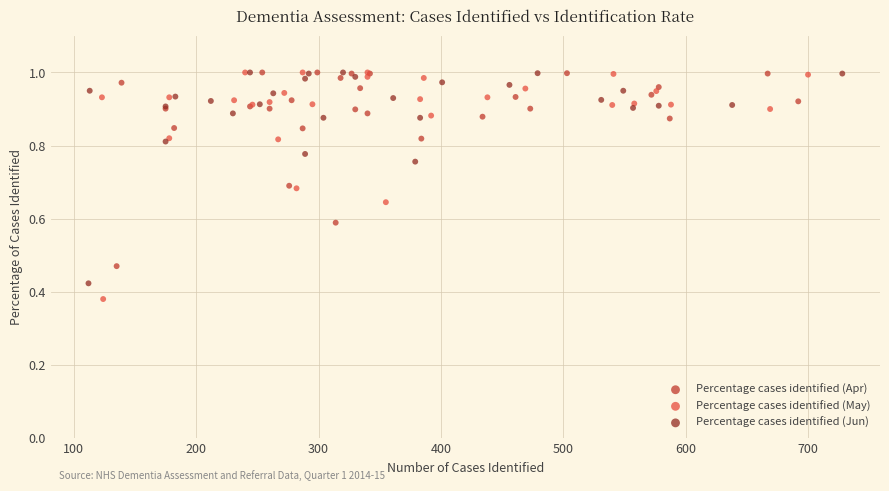

Which series reaches the minimum Y coordinate?

Percentage cases identified (May)